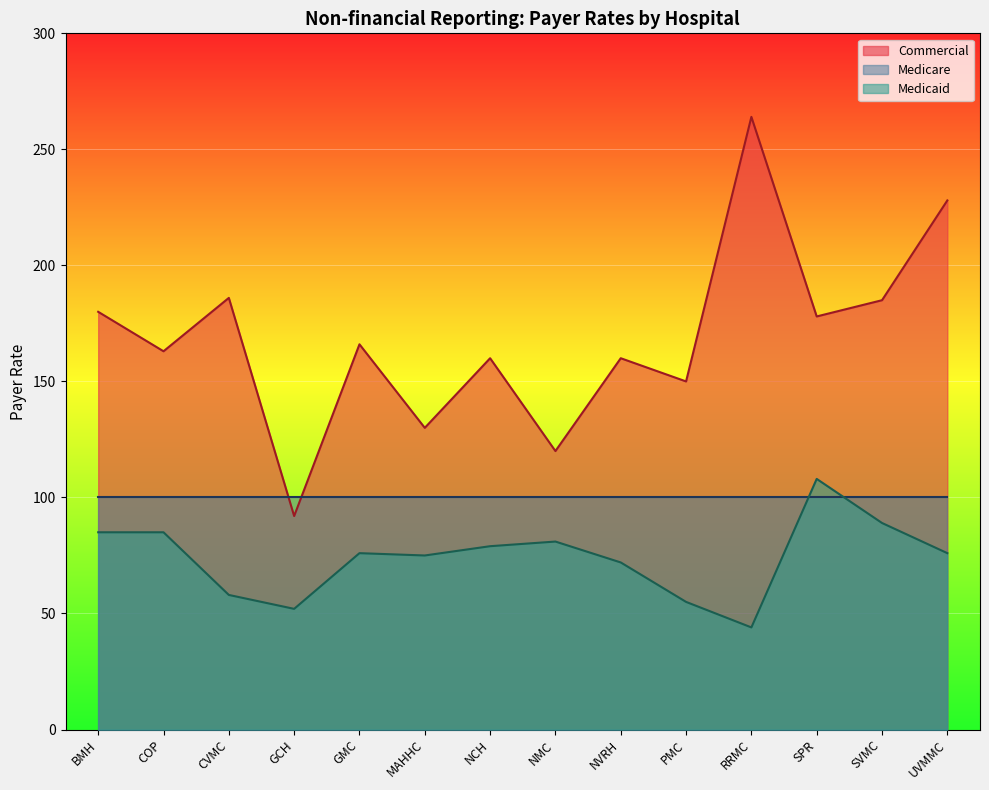

Between UVMMC and GMC, which is larger?

UVMMC